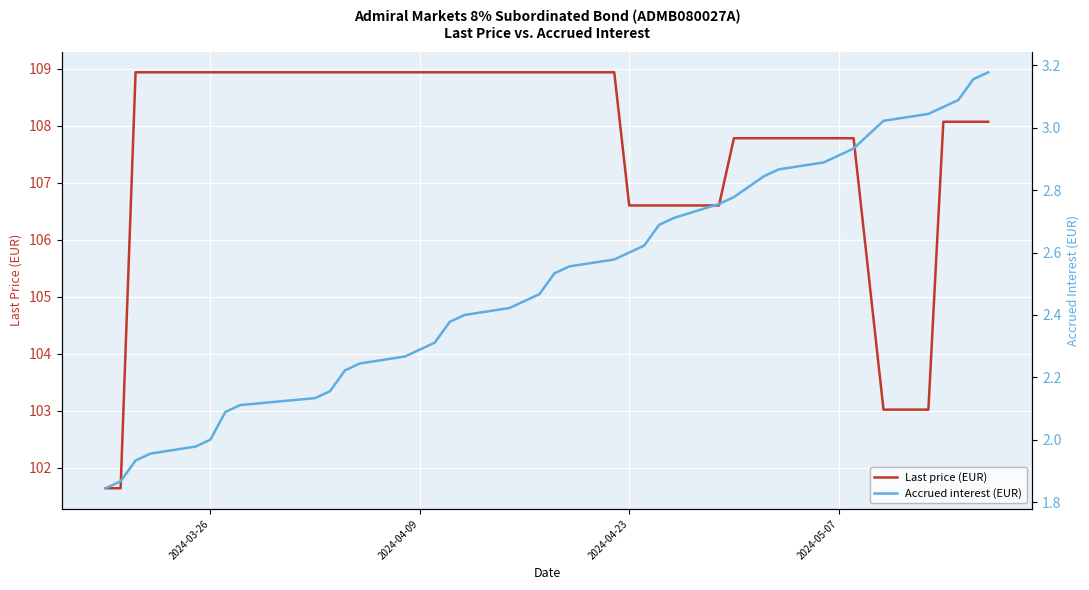

True or false: Last price (EUR) and Accrued interest (EUR) cross at least once.

False